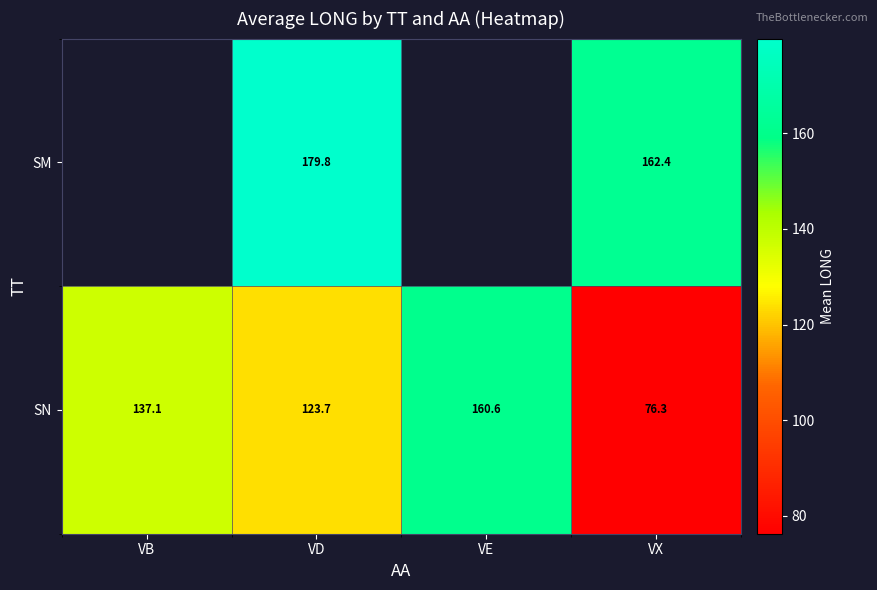

Between VB and VE, which is larger?

VE